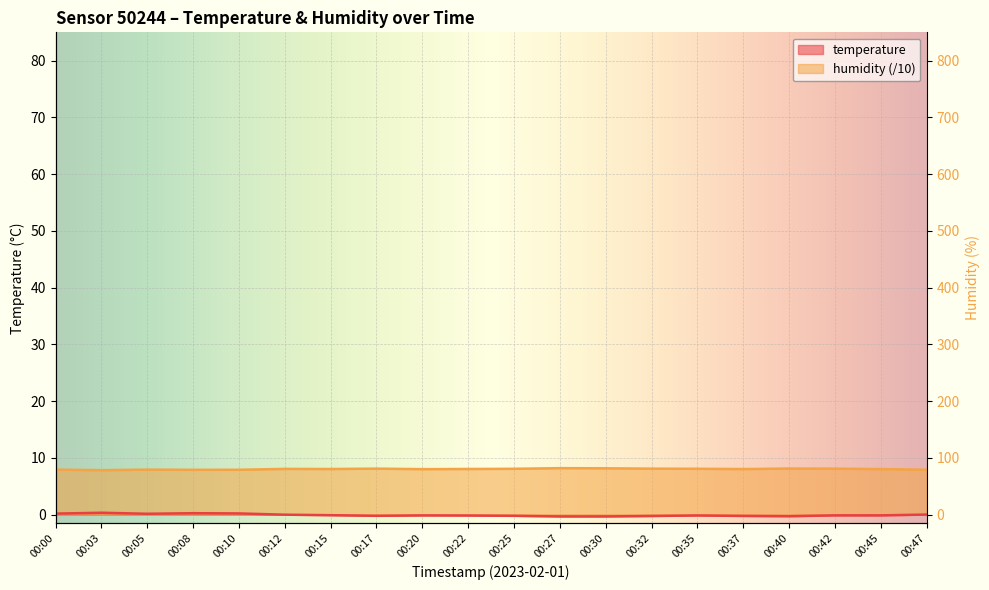

Between 00:00 and 00:20, which series saw the biggest shift?

temperature